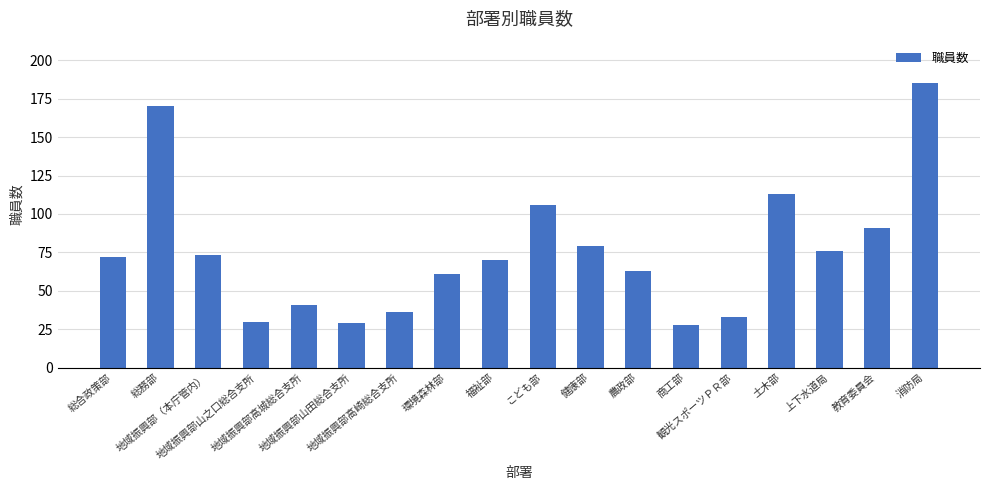

What is the sum of the values at 地域振興部高城総合支所 and 教育委員会?

132